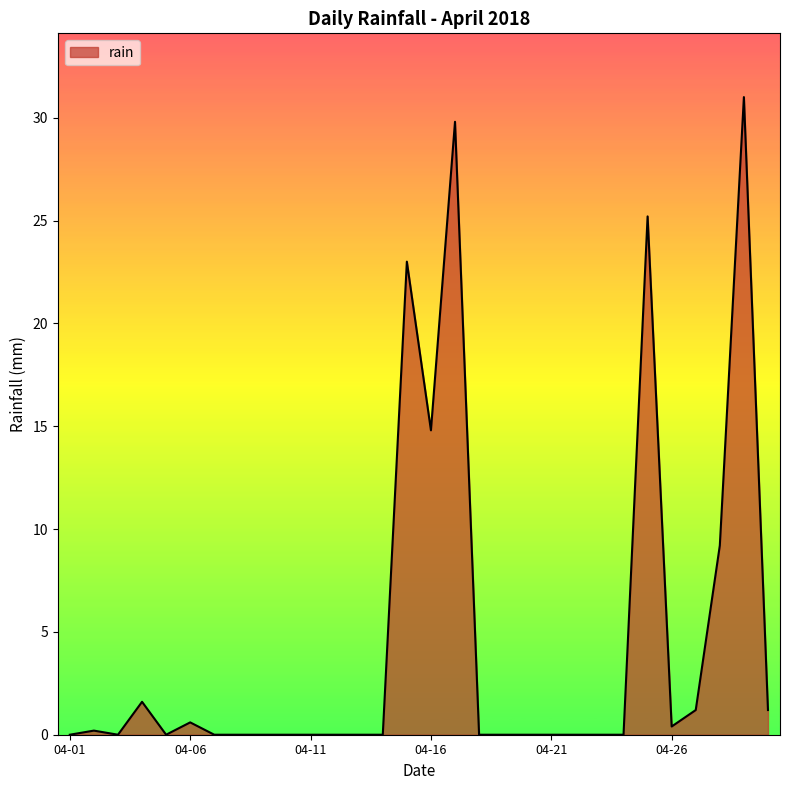

What is the difference between the maximum and minimum values?

31.0